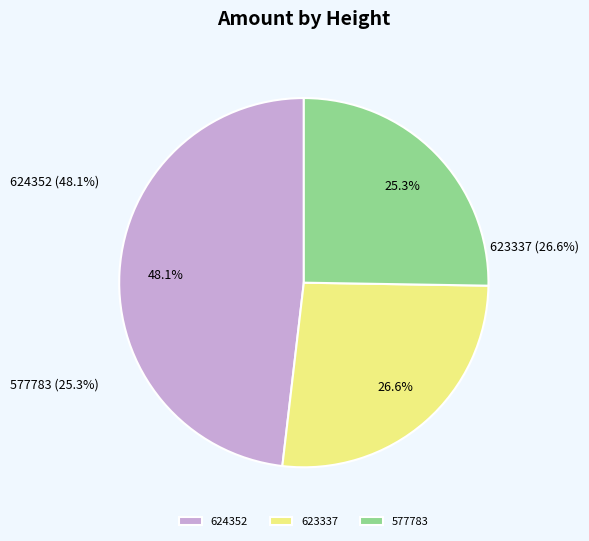

Rank the categories by value from lowest to highest.

577783, 623337, 624352